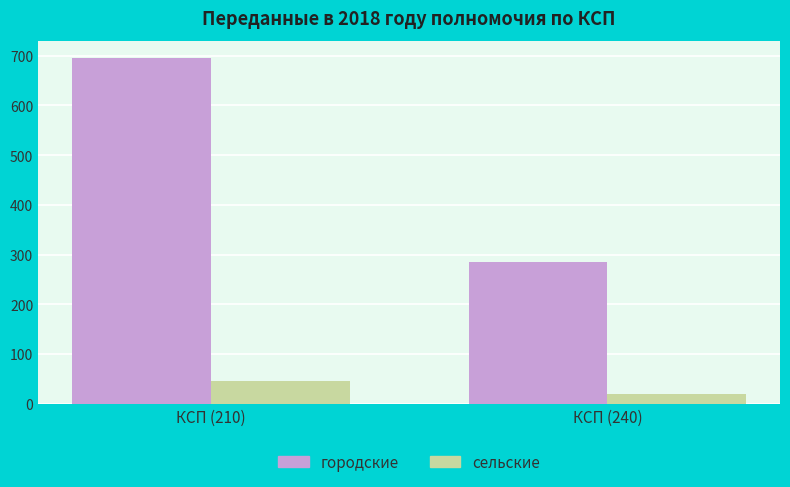

Does the chart contain stacked bars?

No